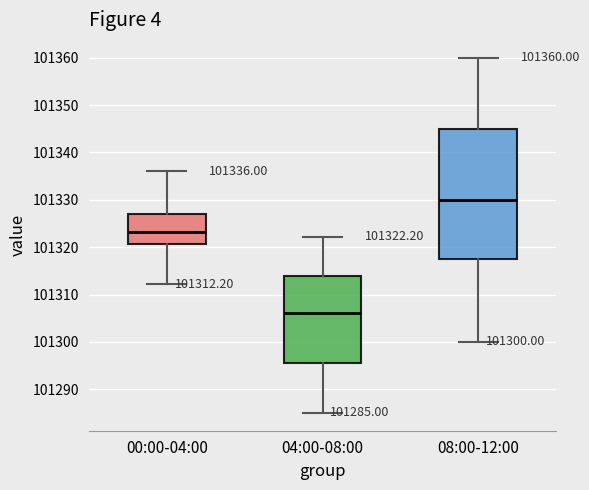

Which box's median line is the lowest?

04:00-08:00